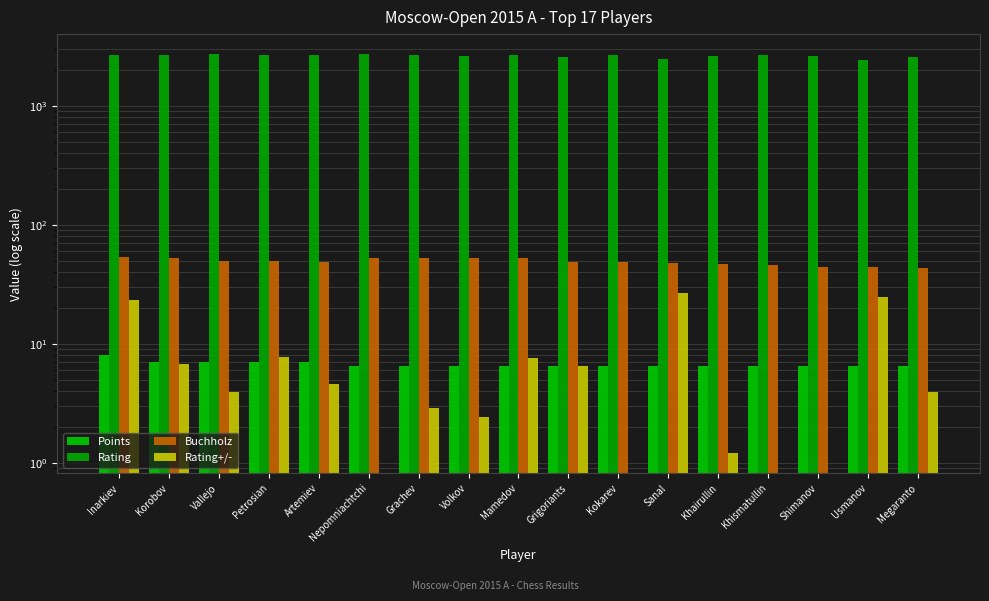

Where does the Buchholz series first go above 49?

Inarkiev